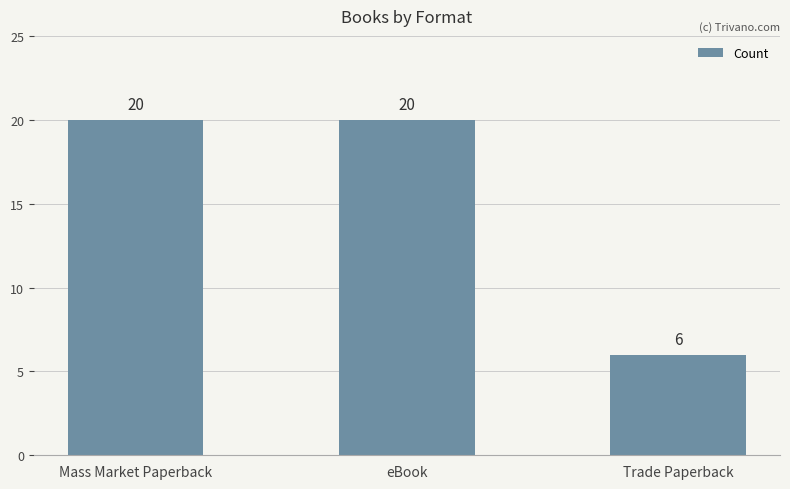

What is the smallest value displayed?

6